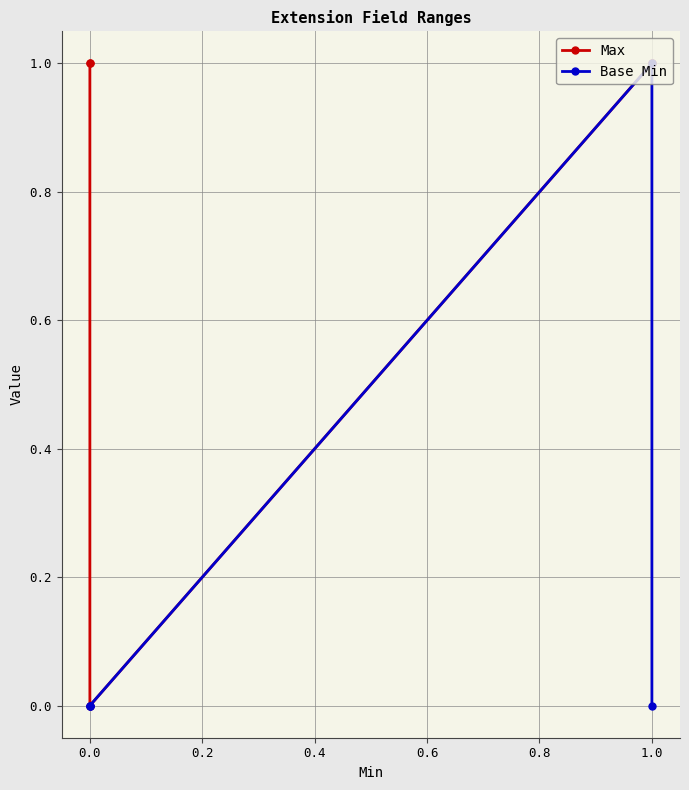

Which series has the largest range (max minus min)?

Max